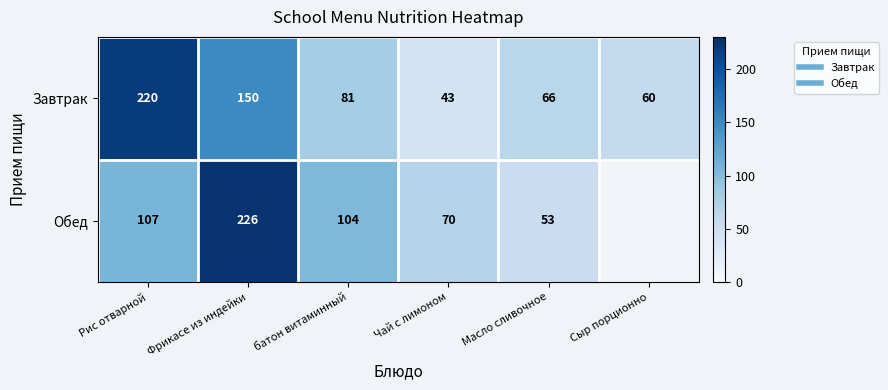

Is the value of Завтрак at Масло сливочное greater than the value of Обед at батон витаминный?

No